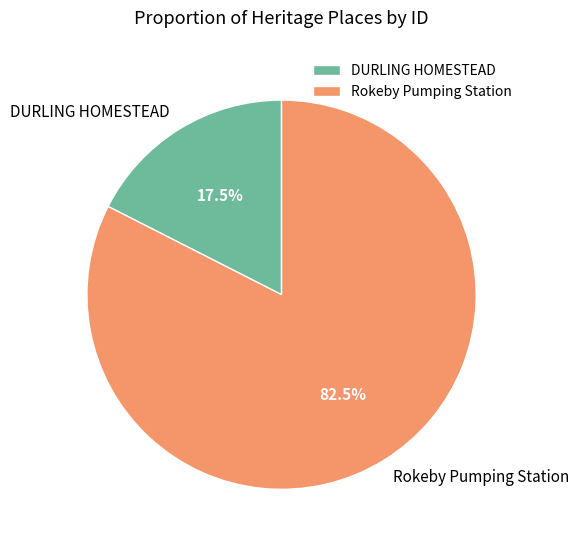

Which slice is the largest?

Rokeby Pumping Station